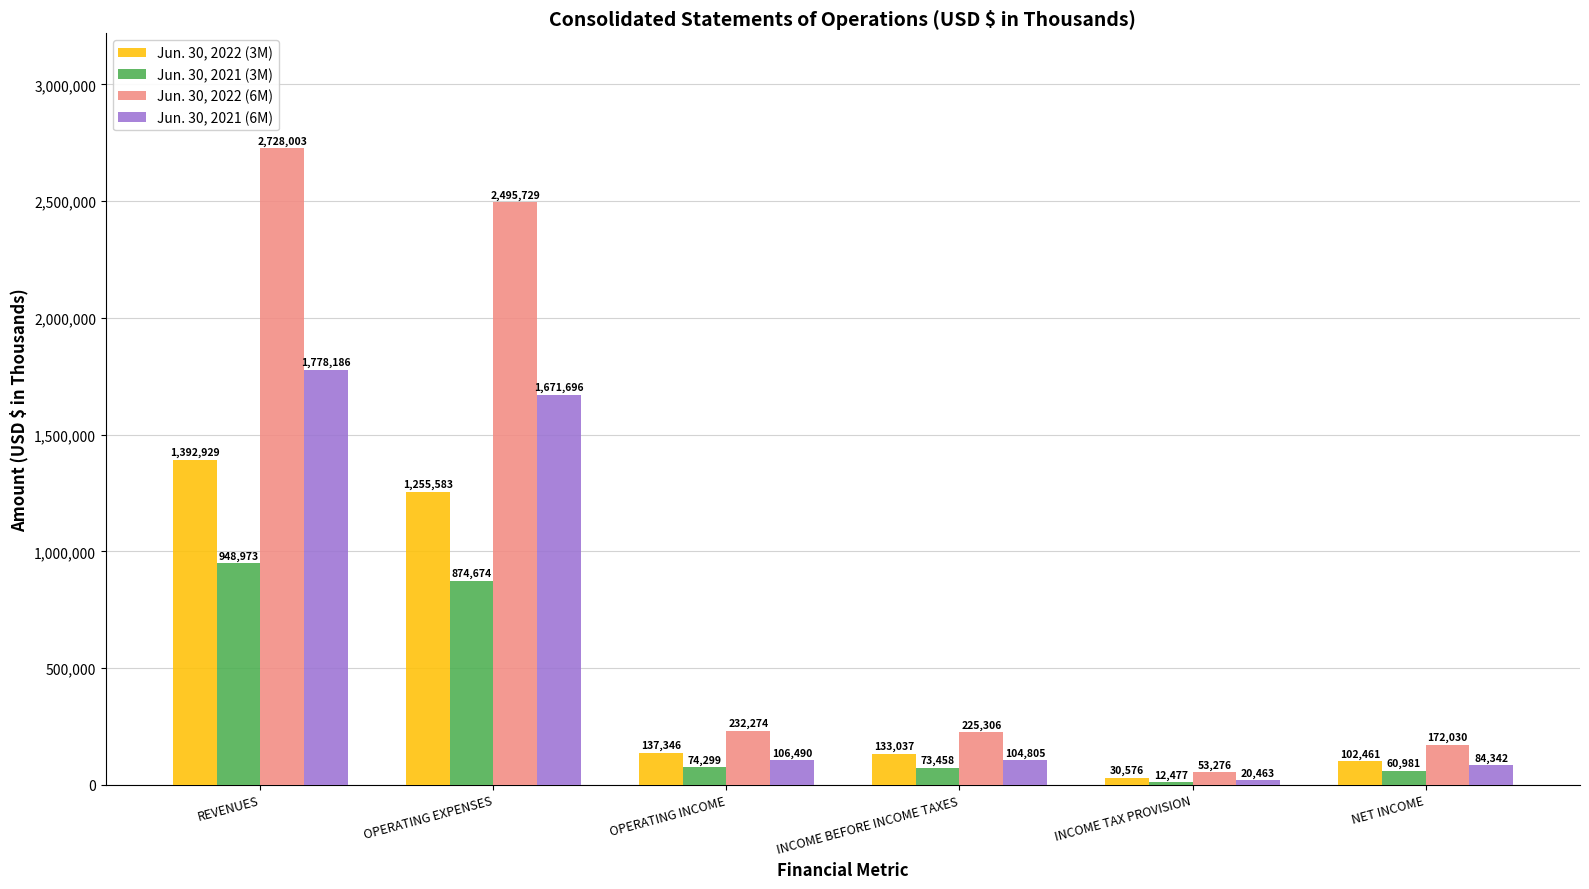

At which category is the sum across all series the highest?

REVENUES